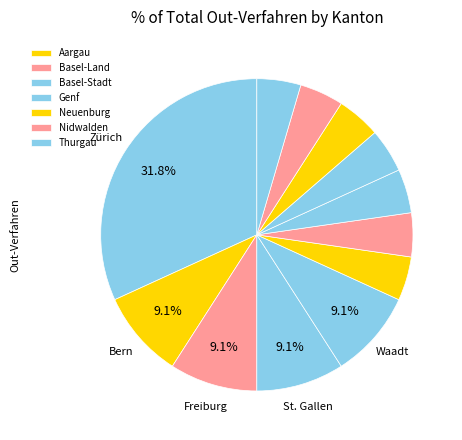

Count the number of slices in the pie.

12